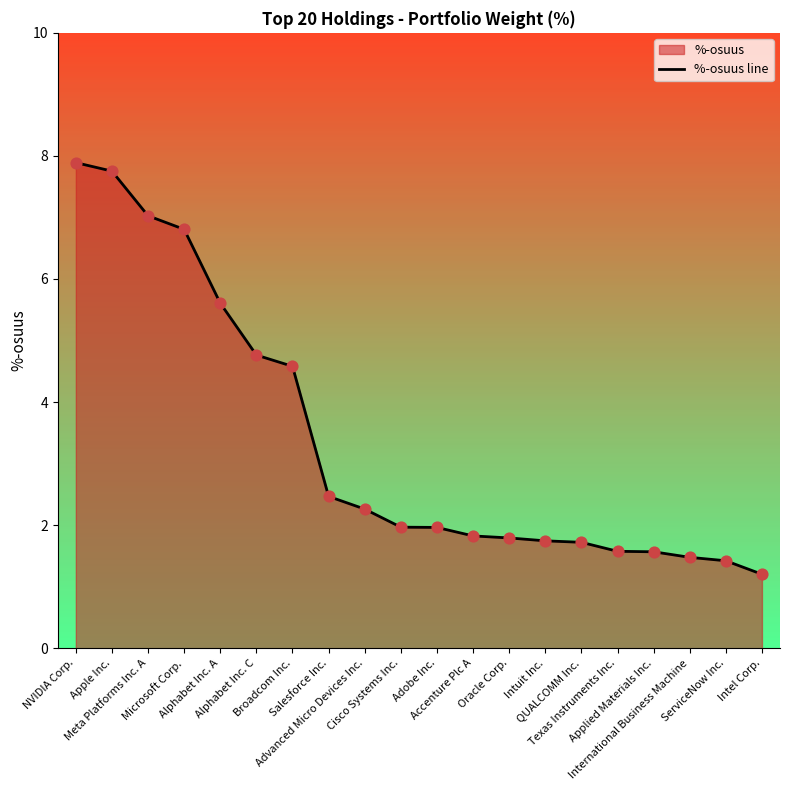

Approximately how many times larger is the value at Alphabet Inc. A compared to Accenture Plc A?

3.1